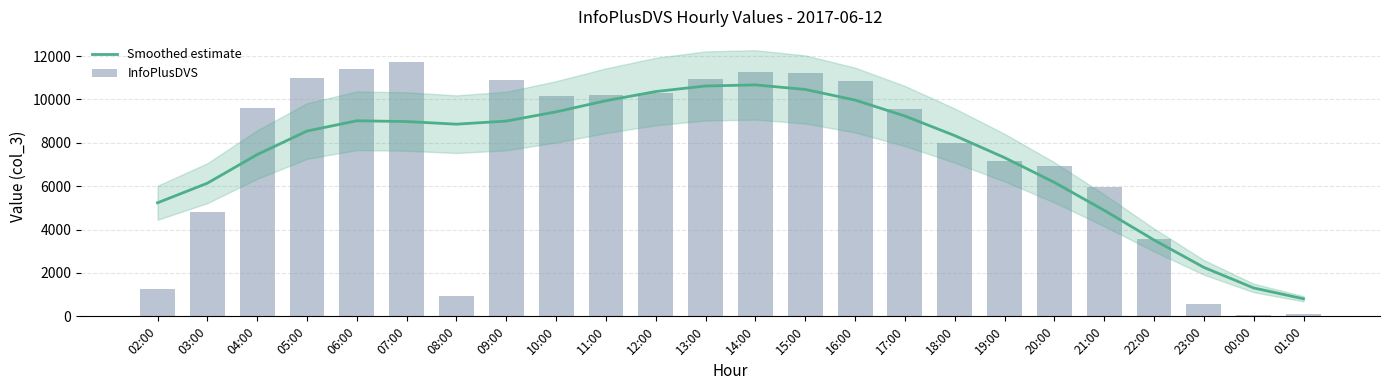

Is it true that InfoPlusDVS equals 11285 at 14:00?

True